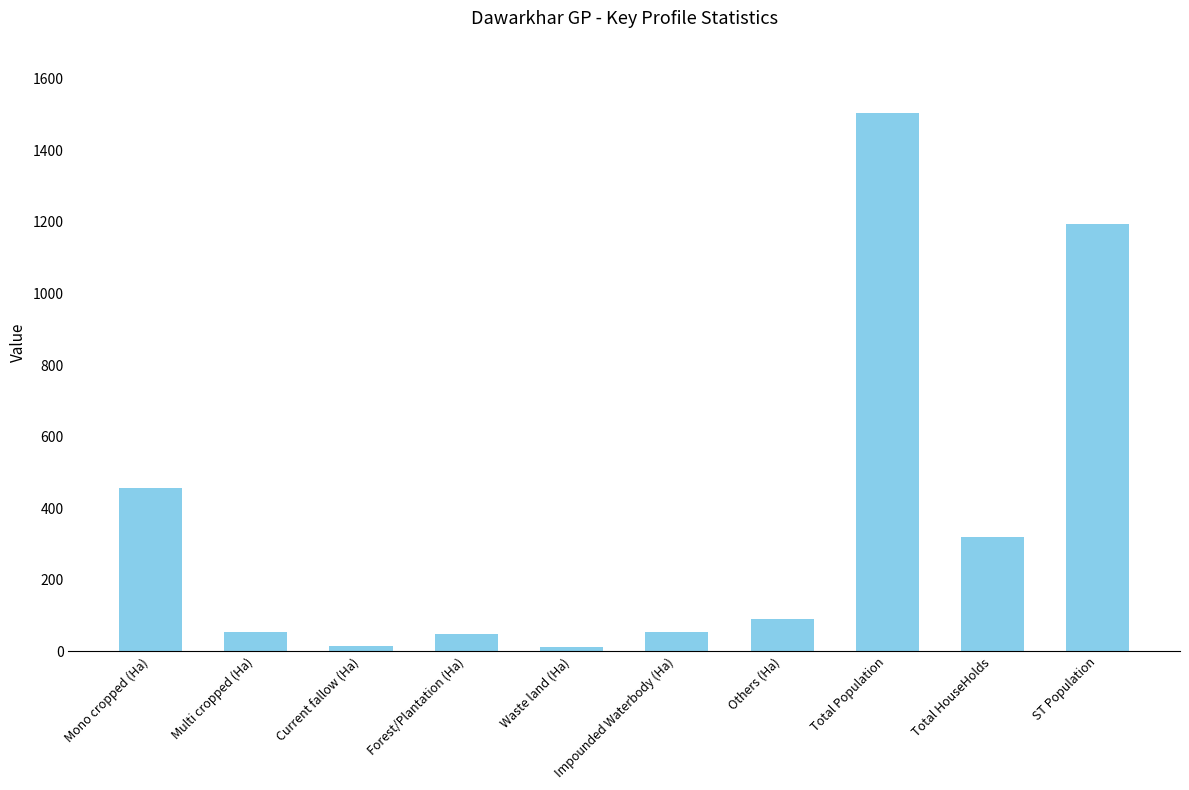

Between Total HouseHolds and Impounded Waterbody (Ha), which is larger?

Total HouseHolds